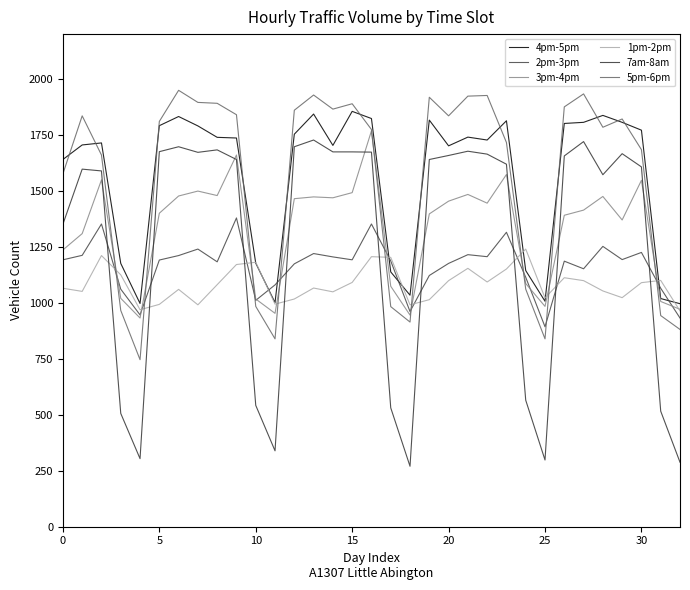

What is the difference between the maximum and second lowest values in the 7am-8am series?

1439